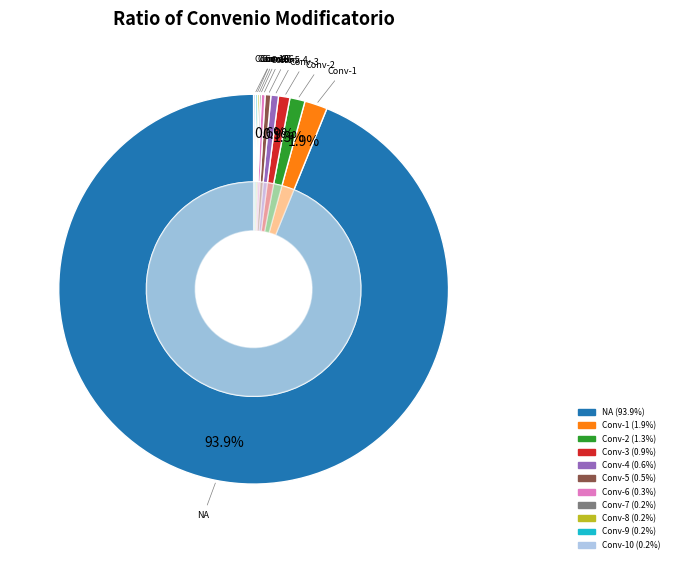

How many segments does this pie chart have?

11